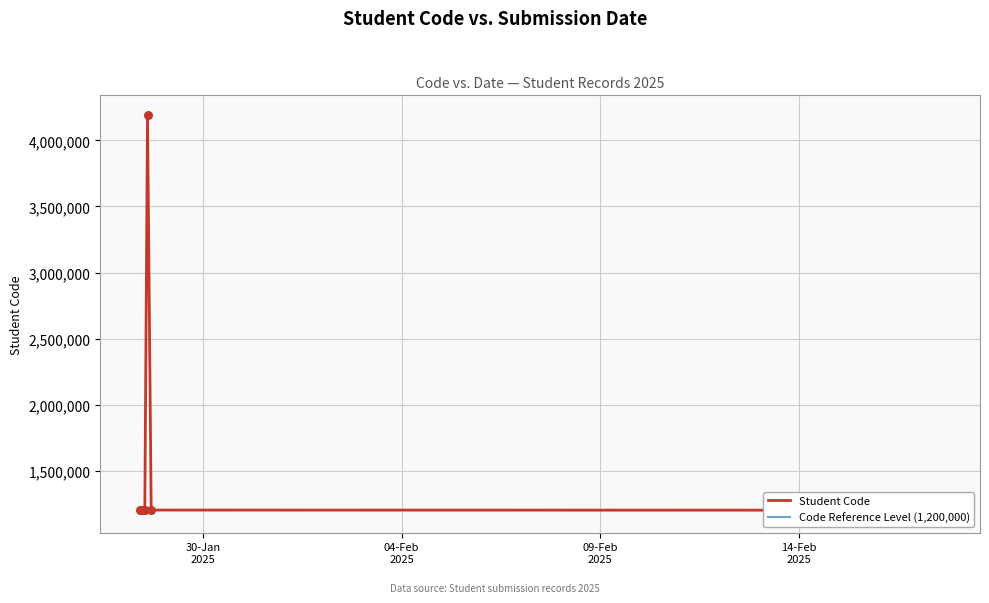

Which series contains the highest Y value?

Student Code